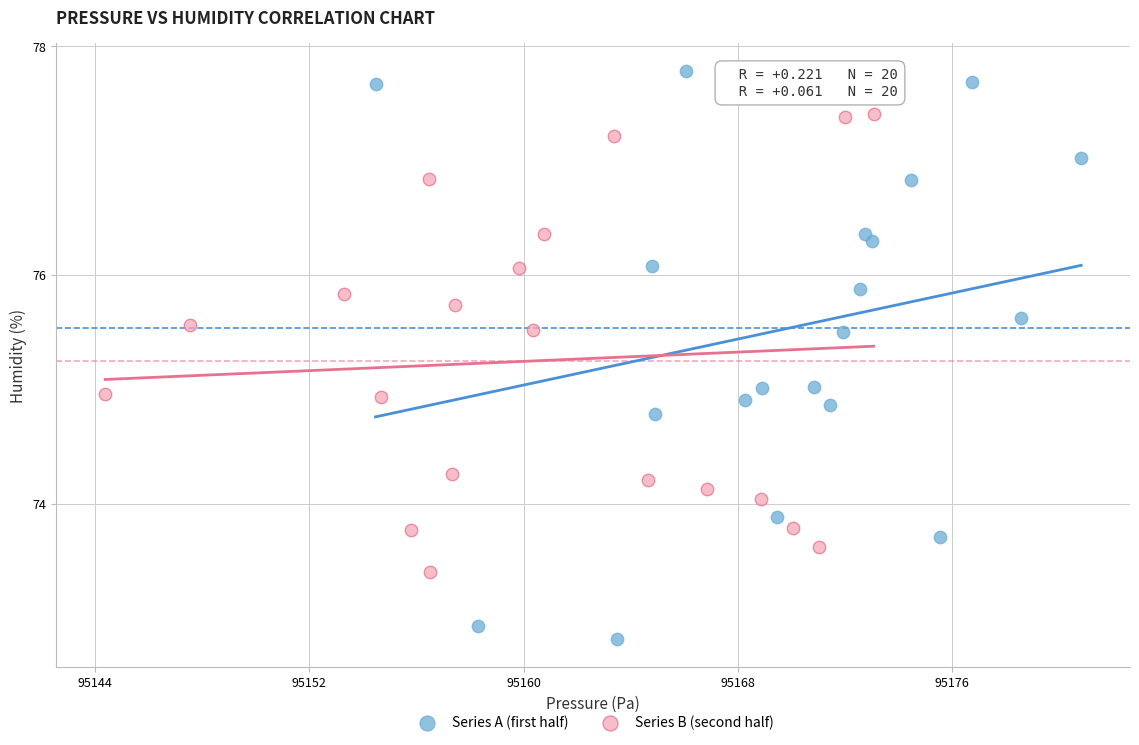

Which series reaches the minimum Y coordinate?

Series A (first half)